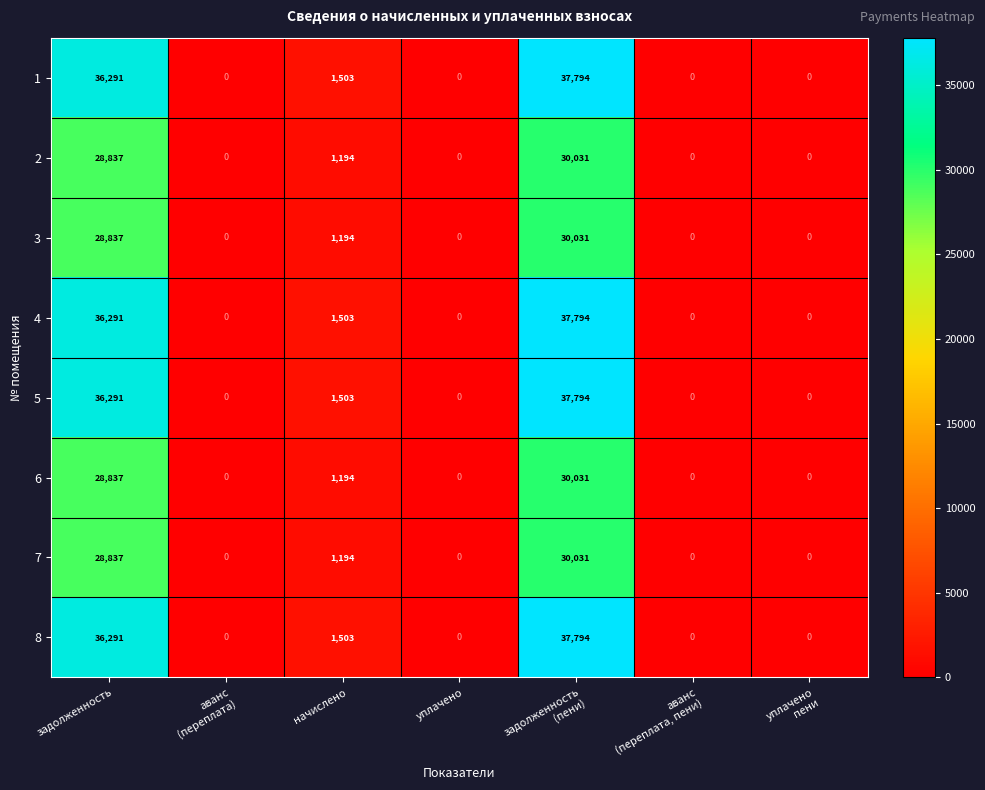

At how many categories does at least one series exceed 11582?

2